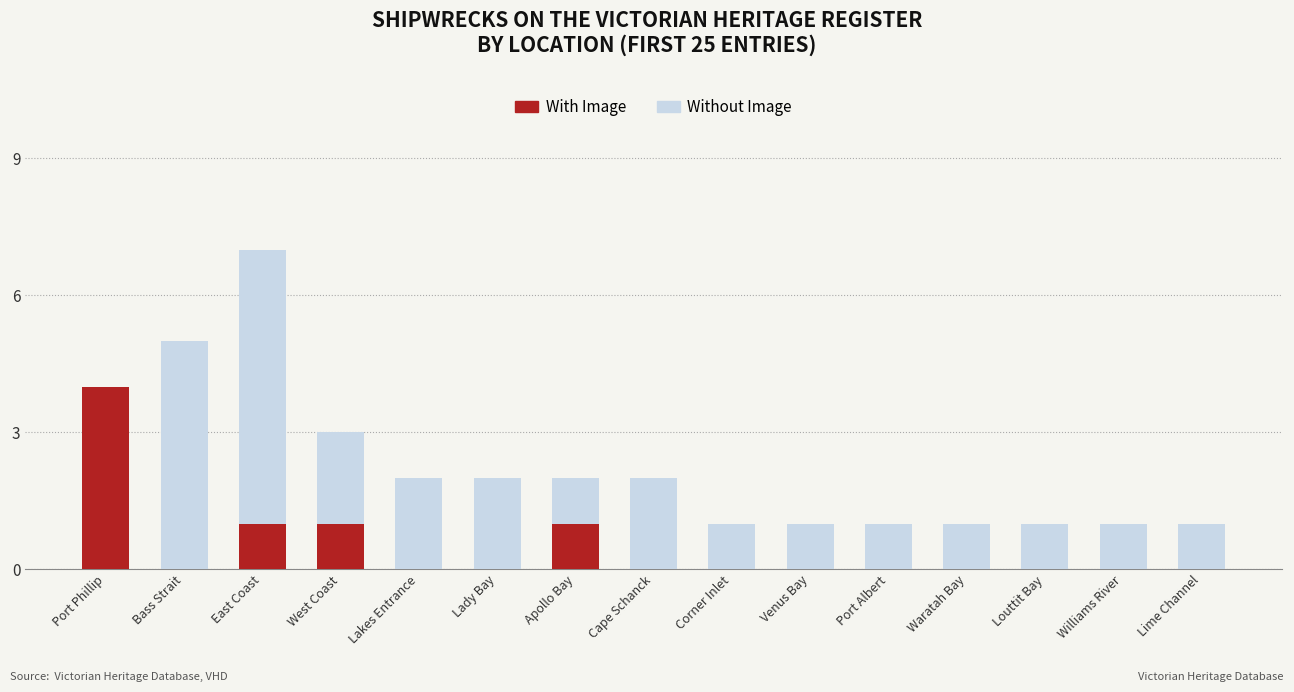

At which label does Without Image first exceed 2?

Port Phillip